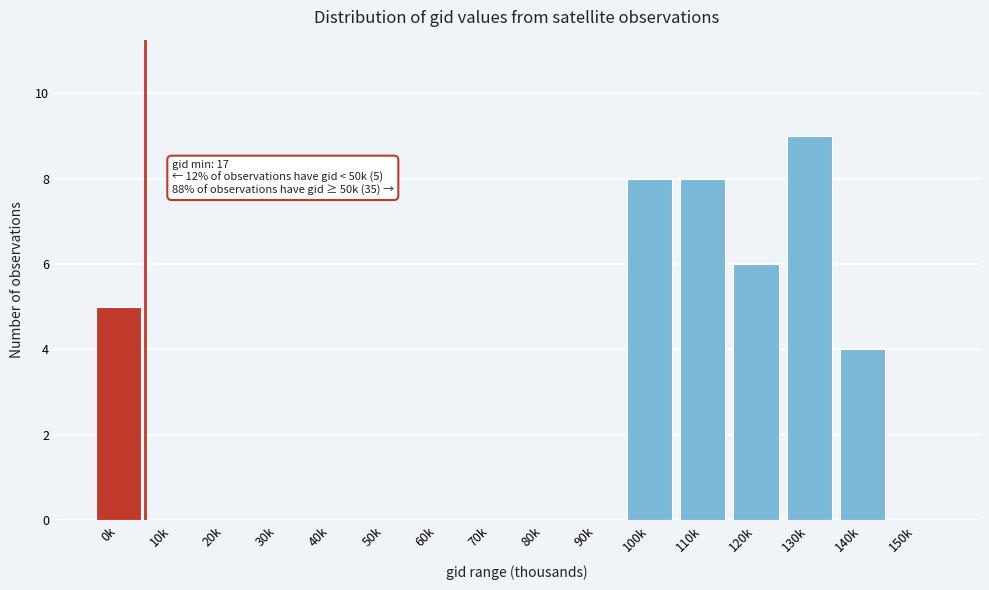

Reading right to left, transcribe all the data shown in this chart.

150k=0	140k=4	130k=9	120k=6	110k=8	100k=8	90k=0	80k=0	70k=0	60k=0	50k=0	40k=0	30k=0	20k=0	10k=0	0k=5